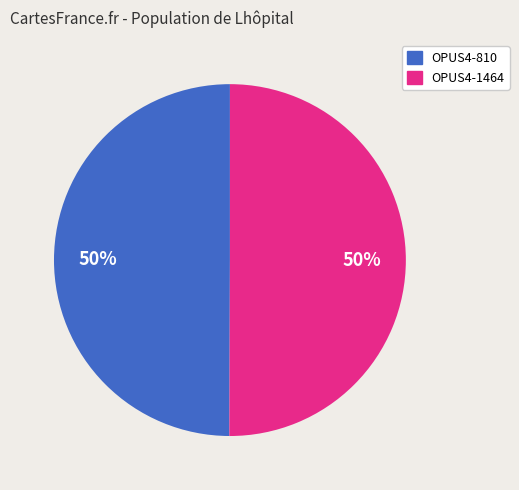

To the nearest percent, what percentage of the pie is OPUS4-810?

50%